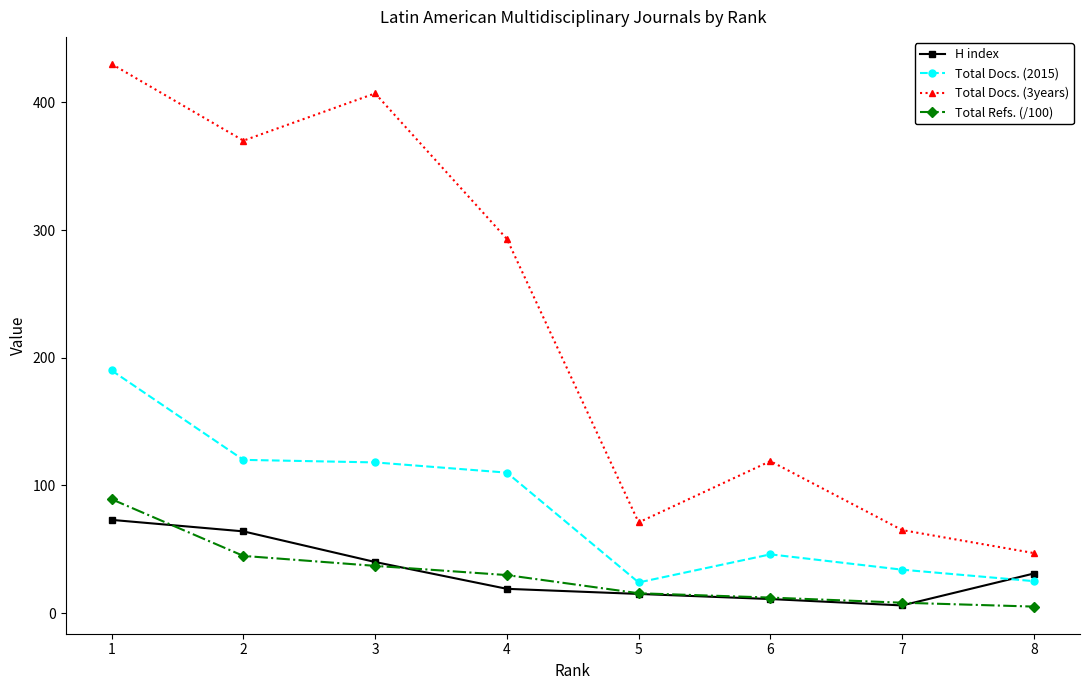

In Total Docs. (3years), how many points are higher than both neighbors (excluding endpoints)?

2